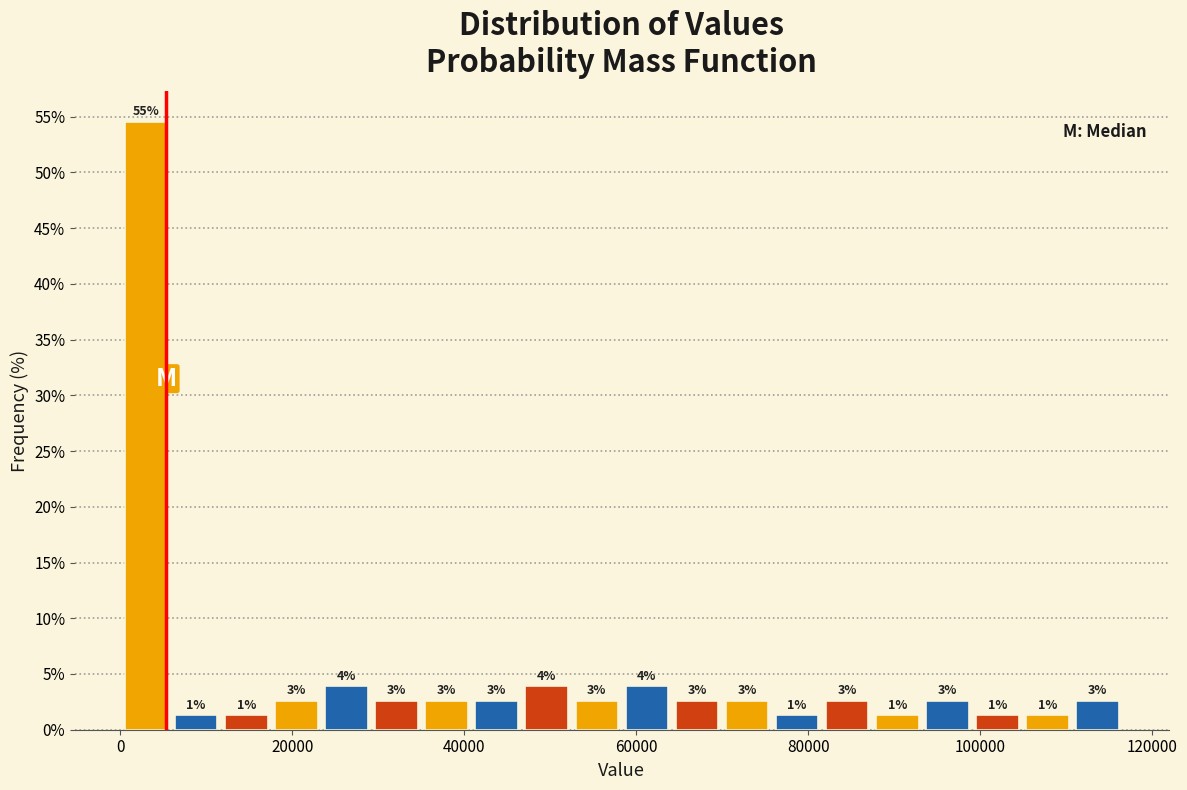

Around what value on the x-axis is the tallest bar? Give the approximate position of its centre, as read against the axis.

4000